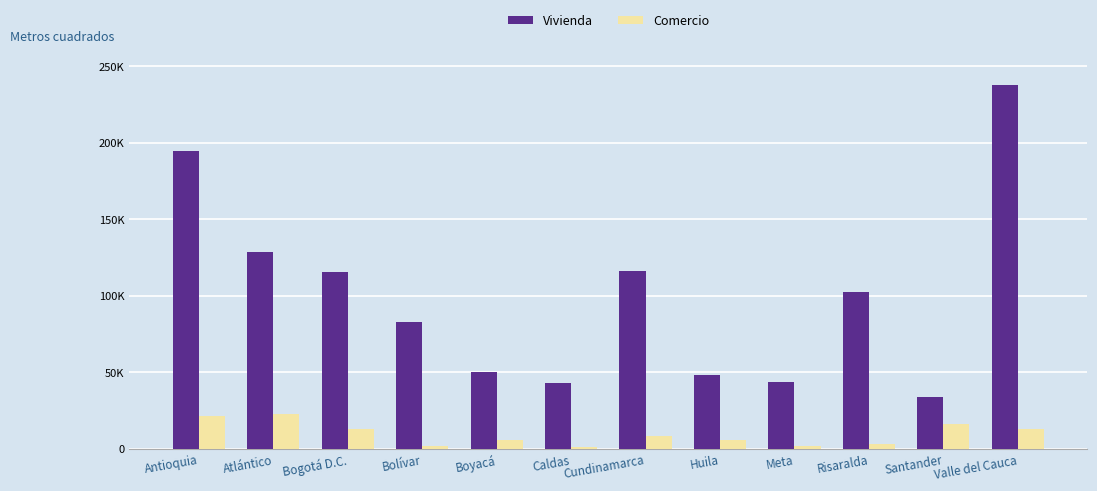

What are all the series names shown in the legend?

Vivienda, Comercio